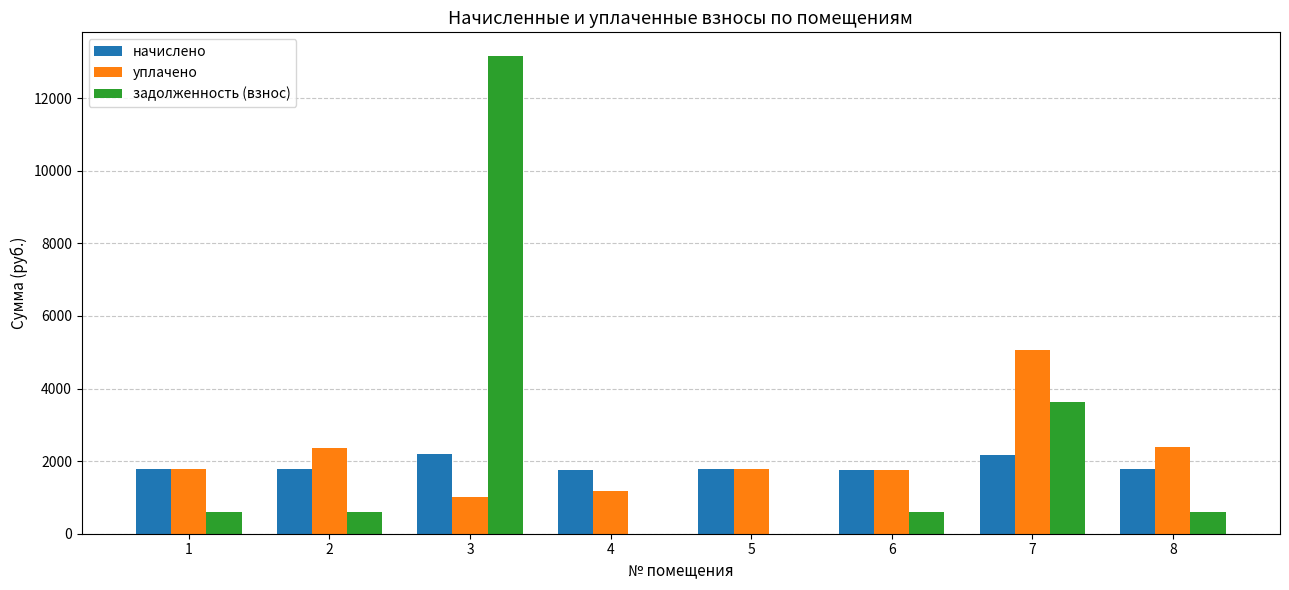

What is the greatest value displayed?

13153.7